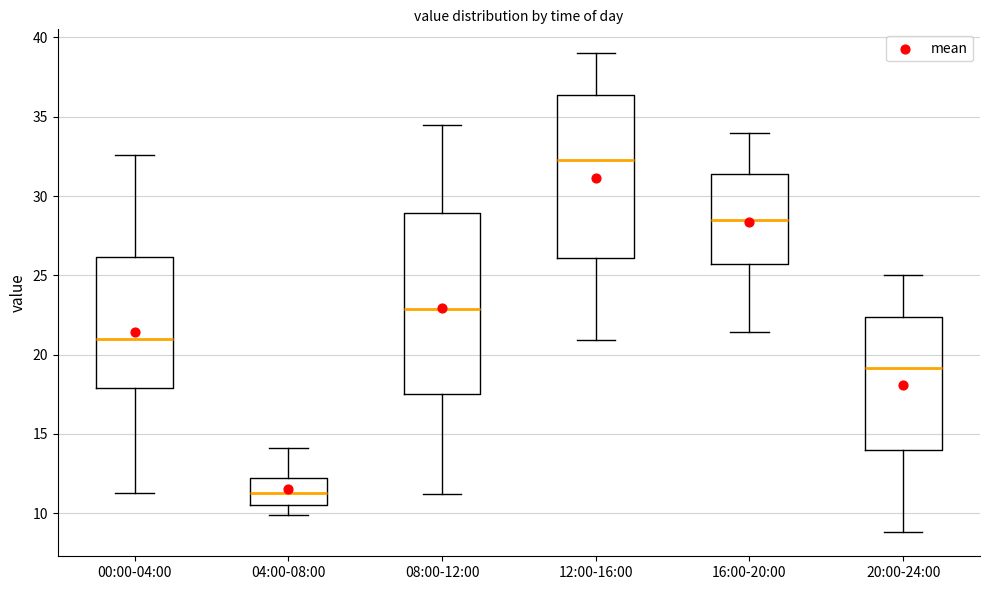

Reading left to right, transcribe this box plot: for each box, give where its median line is, the range the box spans, and where its two whiskers end, as read against the y-axis. The values are not printed on the chart, so give them approximately, as read against the axis.

00:00-04:00: median 21.0, box 18.0 to 26.0, whiskers 11.5 to 32.5
04:00-08:00: median 11.5, box 10.5 to 12.0, whiskers 10.0 to 14.0
08:00-12:00: median 23.0, box 17.5 to 29.0, whiskers 11.0 to 34.5
12:00-16:00: median 32.5, box 26.0 to 36.5, whiskers 21.0 to 39.0
16:00-20:00: median 28.5, box 25.5 to 31.5, whiskers 21.5 to 34.0
20:00-24:00: median 19.0, box 14.0 to 22.5, whiskers 9.0 to 25.0